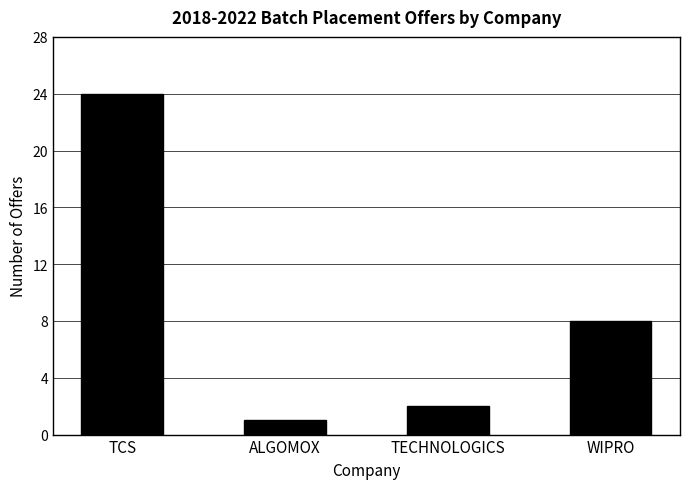

What is the maximum value shown in the chart?

24